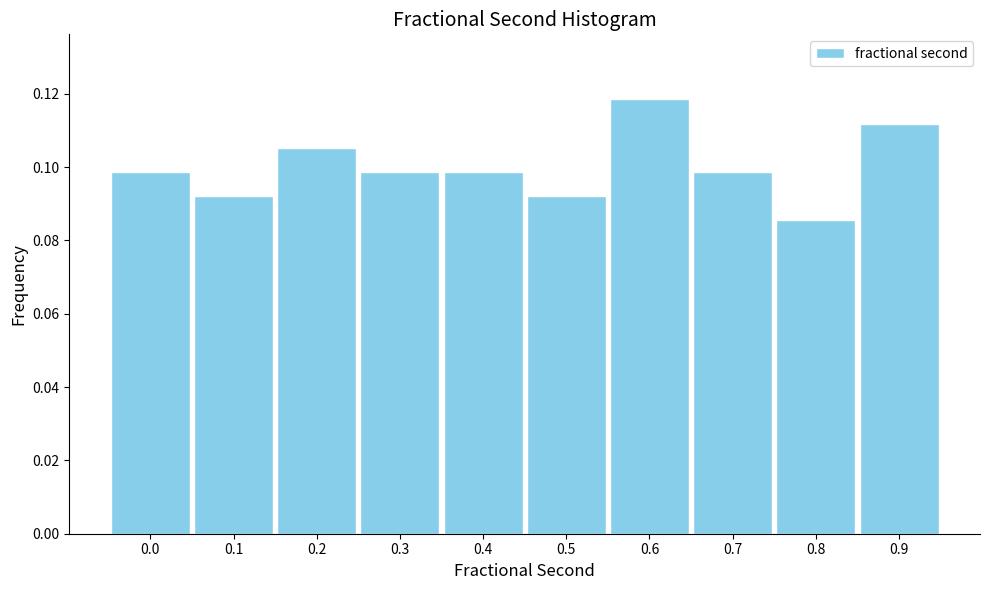

Between 0.4 and 0.6, which is larger?

0.6